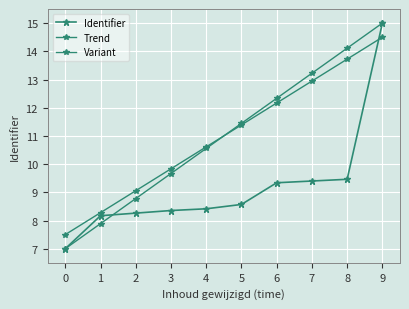

How many values in the Trend series are below 11?

5